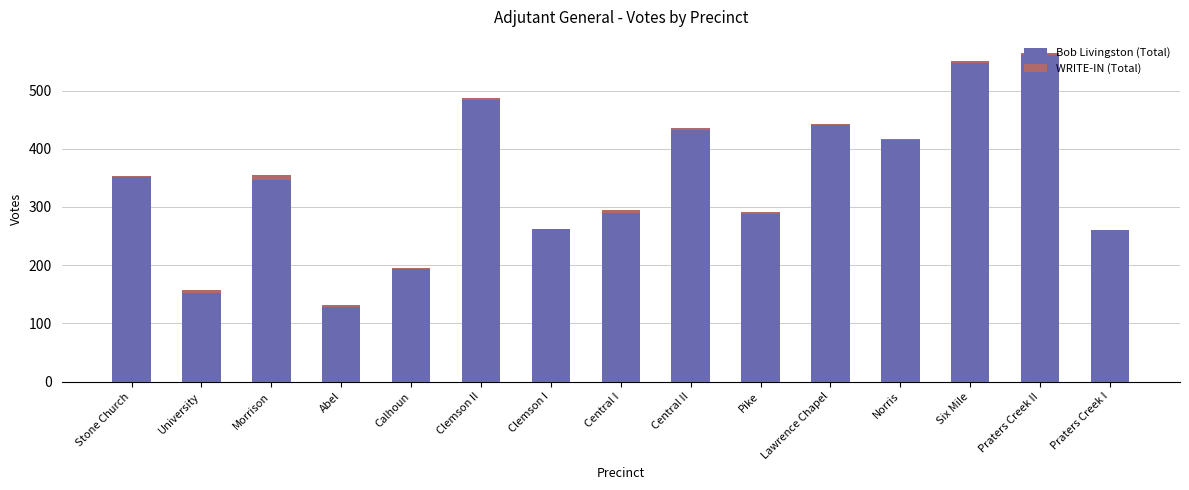

What is the total value across all series at University?

157